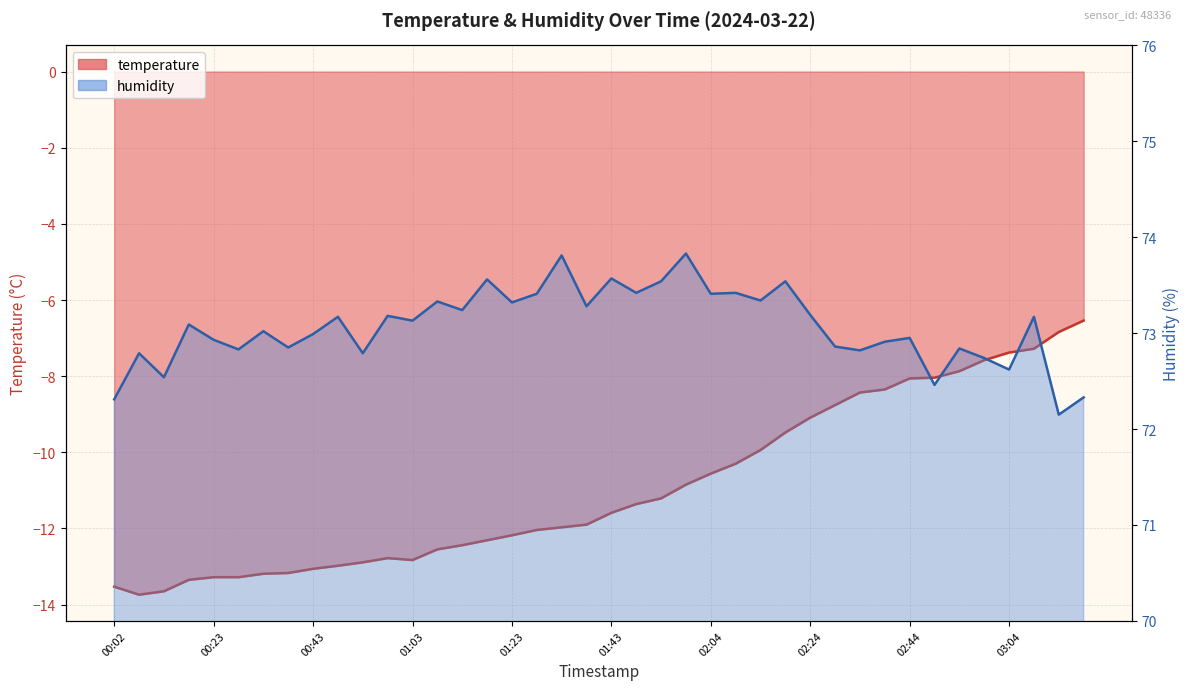

How many values in the temperature series are below -11?

23